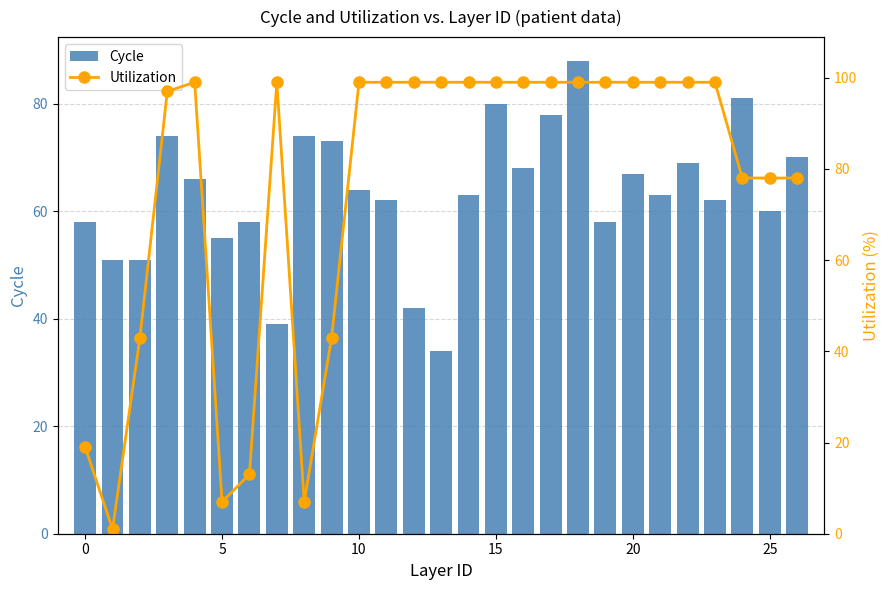

The Cycle series shows 28 at 25. True or false?

False